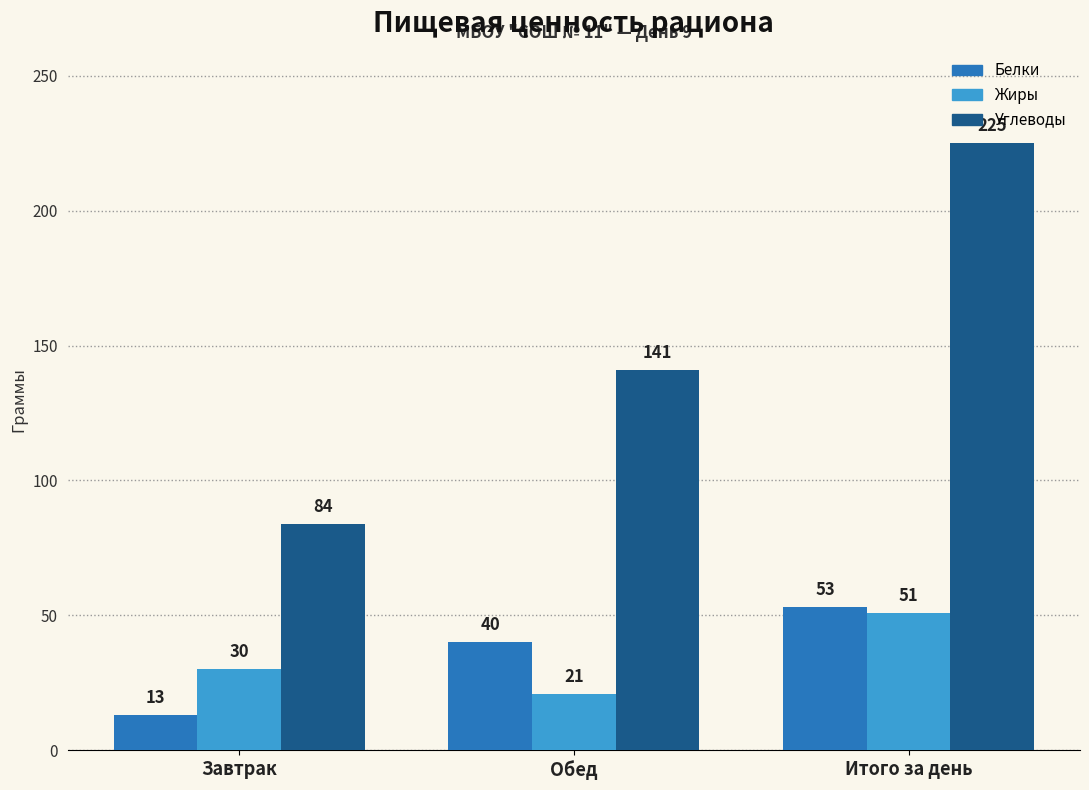

The Белки series shows 53 at Итого за день. True or false?

True